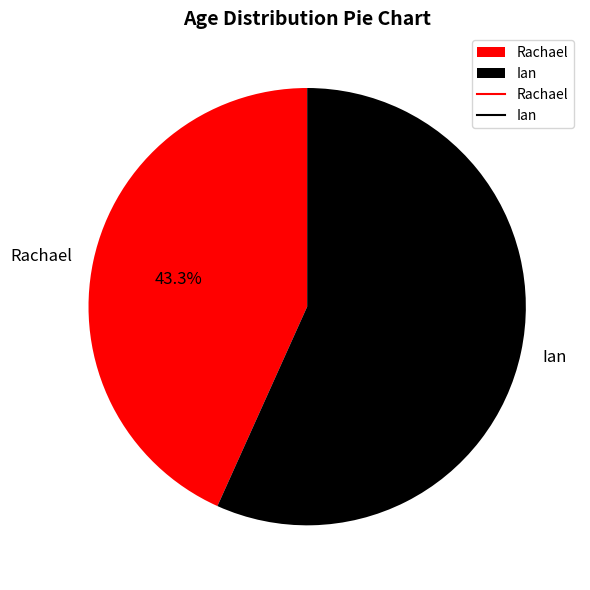

Count the number of slices in the pie.

2